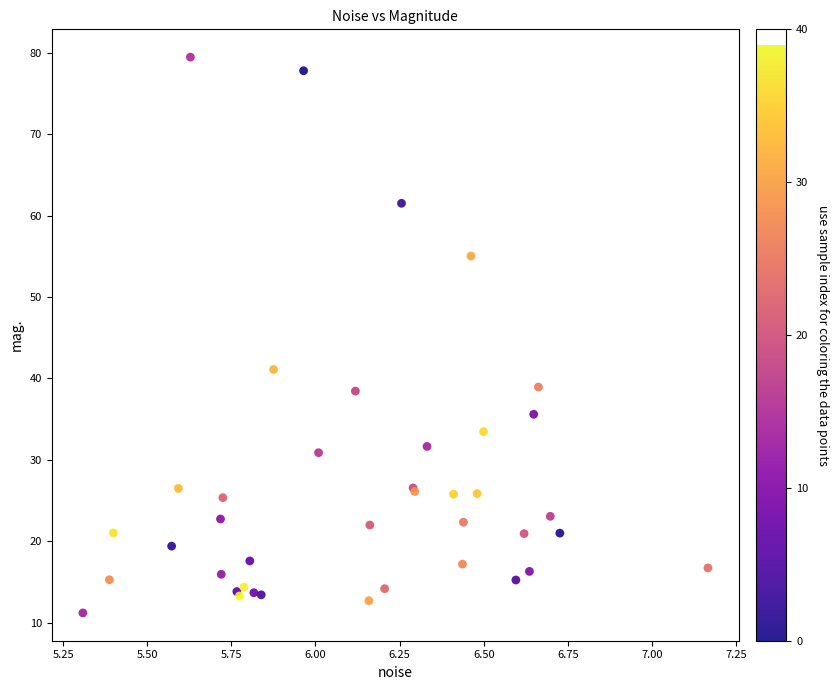

What Y value in the scatter plot is closest to 45?

41.1